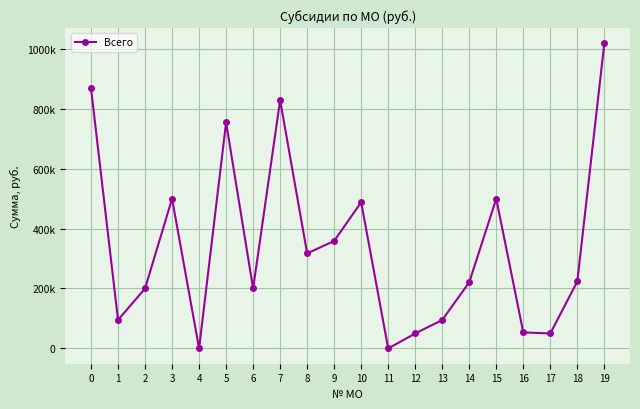

What is the change in value from 3 to 5?

+254526.3